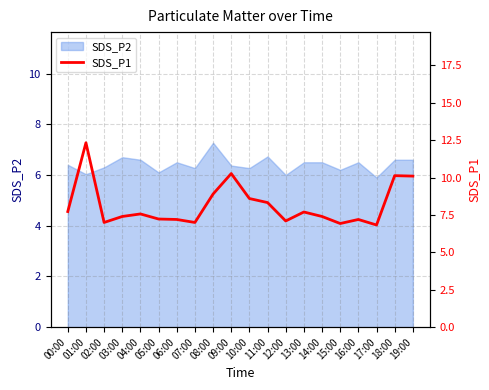

What is the smallest value displayed?

6.8